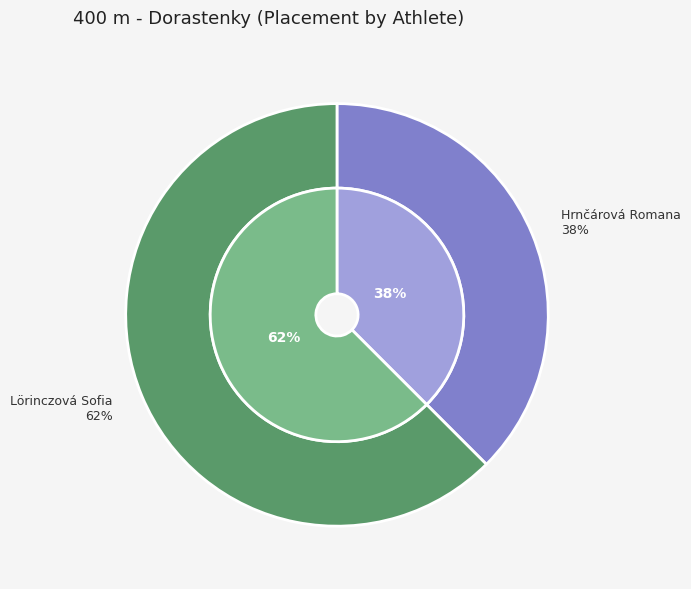

How many segments does this pie chart have?

2